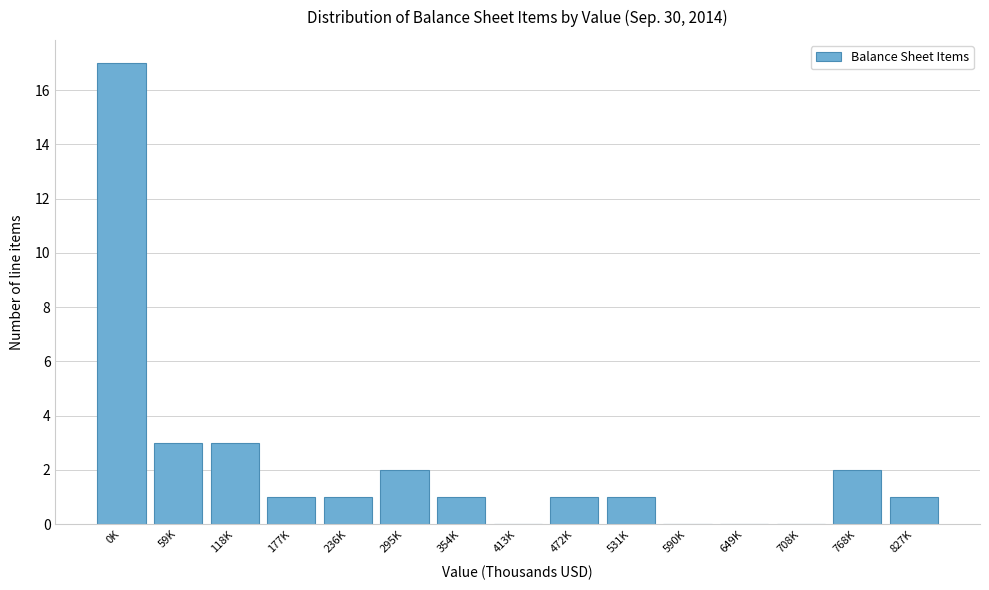

Reading right to left, list all the values displayed in this chart.

827K=1	768K=2	708K=0	649K=0	590K=0	531K=1	472K=1	413K=0	354K=1	295K=2	236K=1	177K=1	118K=3	59K=3	0K=17